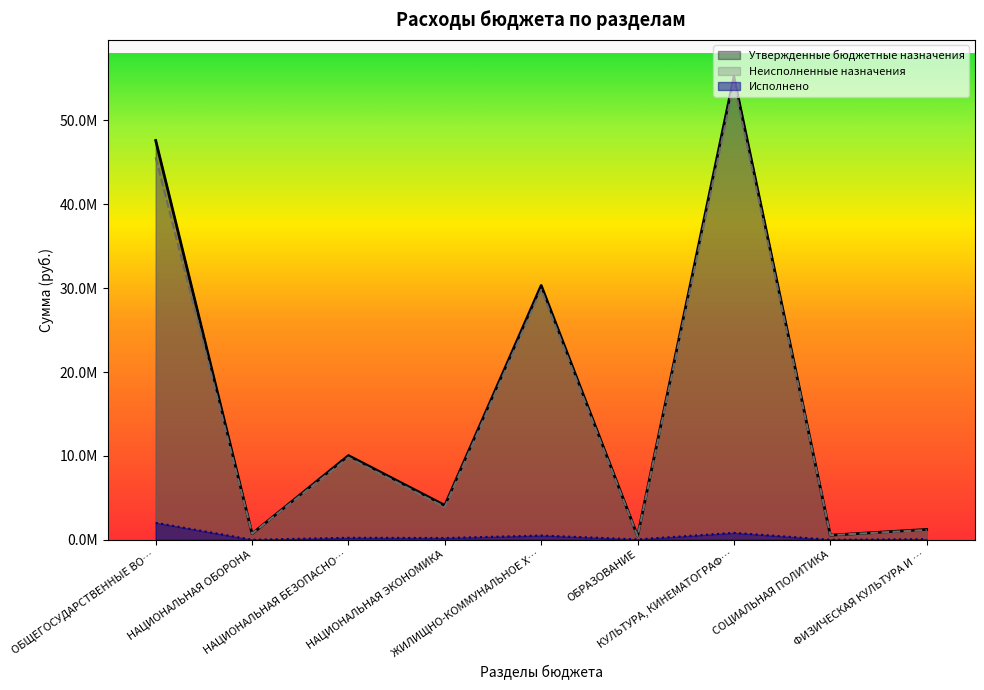

What is the value of the Неисполненные назначения point at the 2nd from the left?

719700.0